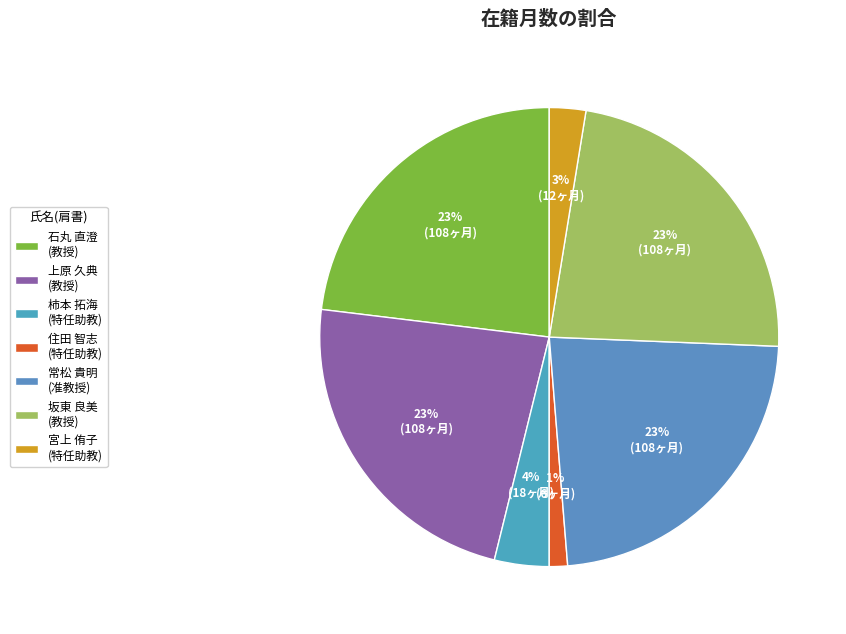

How many segments does this pie chart have?

7